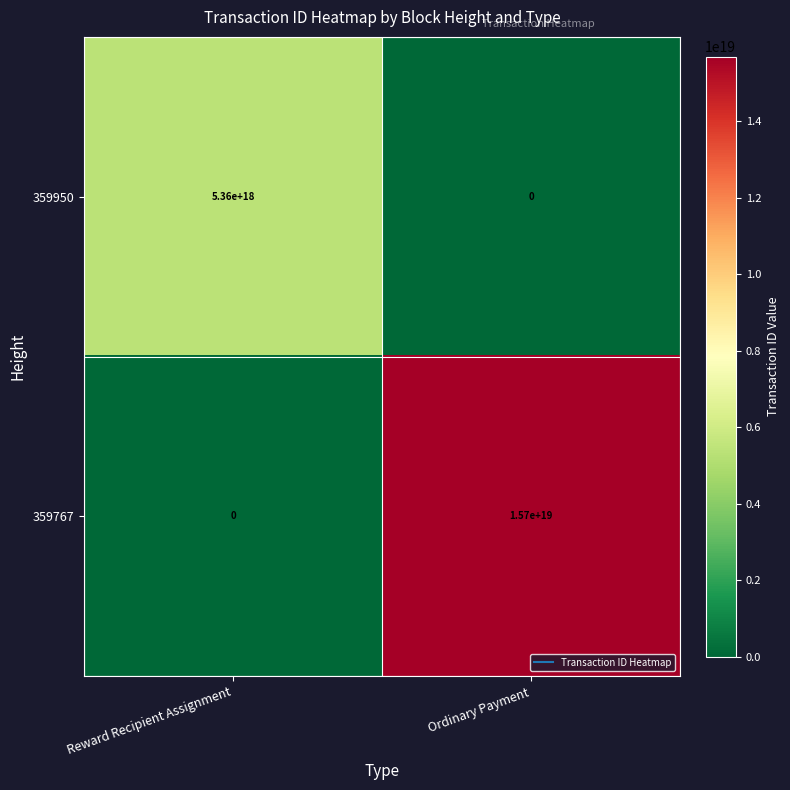

Rank the series by their average value, from highest to lowest.

359767, 359950